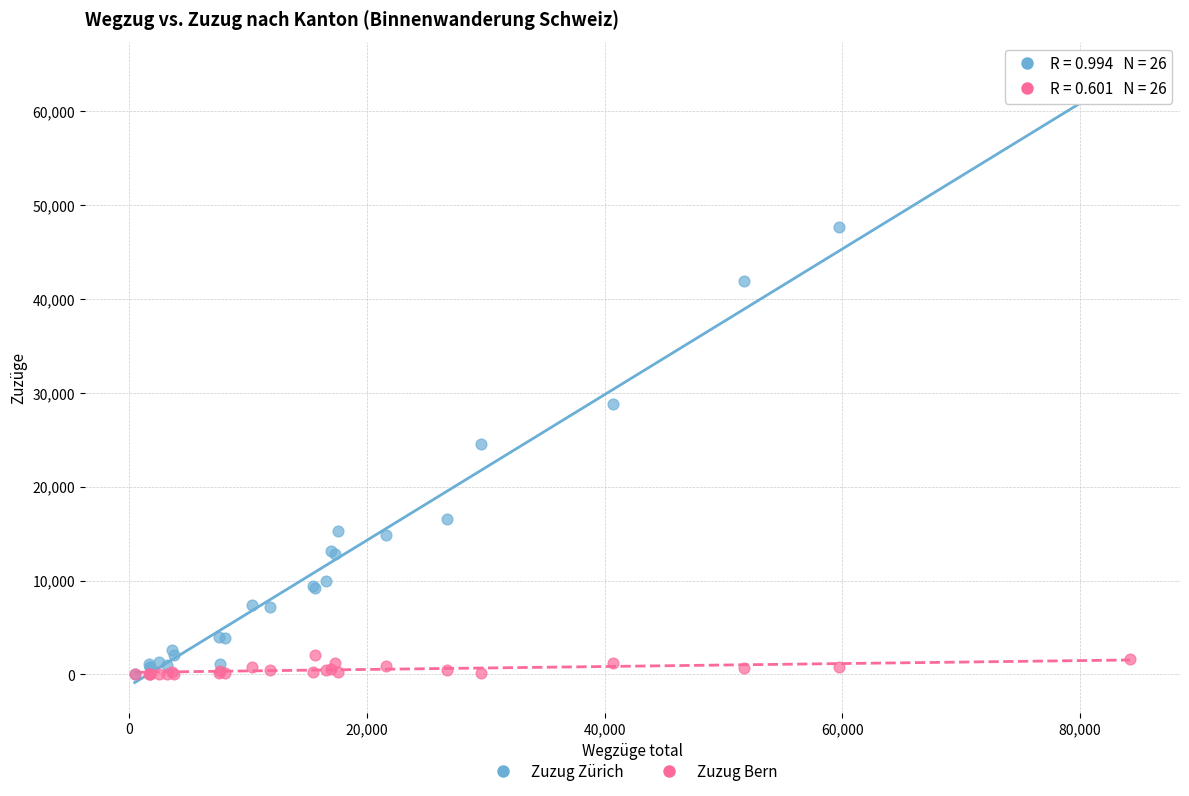

What are all the series names shown in the legend?

Zuzug Zürich, Zuzug Bern